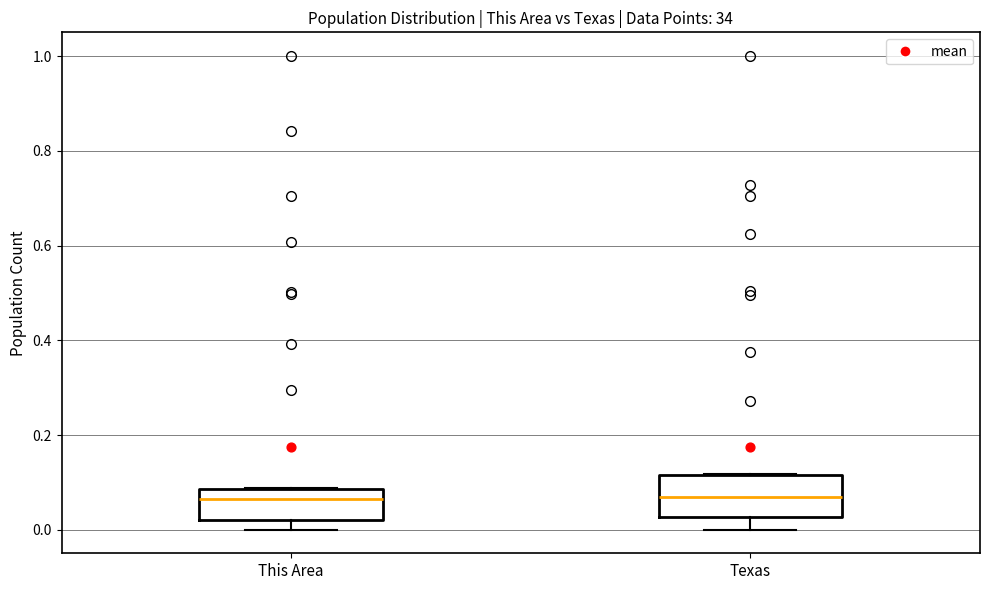

Where does the median line of the box for This Area sit on the y-axis? The values are not printed on the chart, so give them approximately, as read against the axis.

0.06